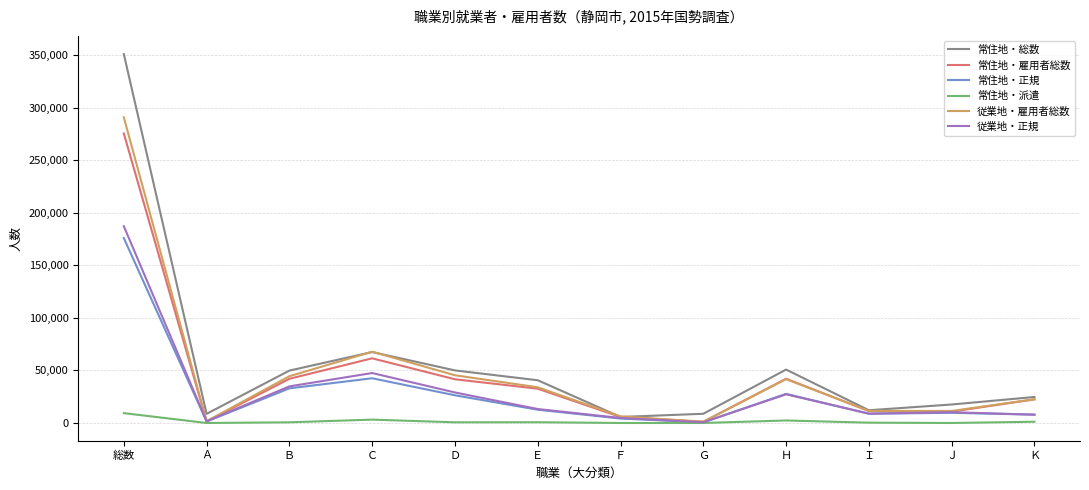

What is the average value of the 常住地・総数 series?

57269